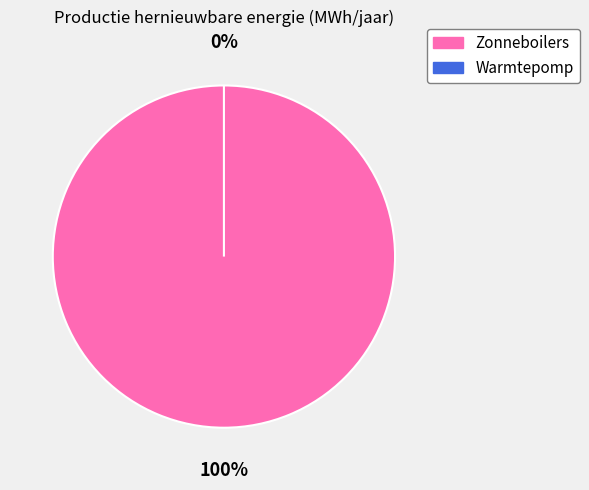

Between Zonneboilers and Warmtepomp, which is larger?

Zonneboilers